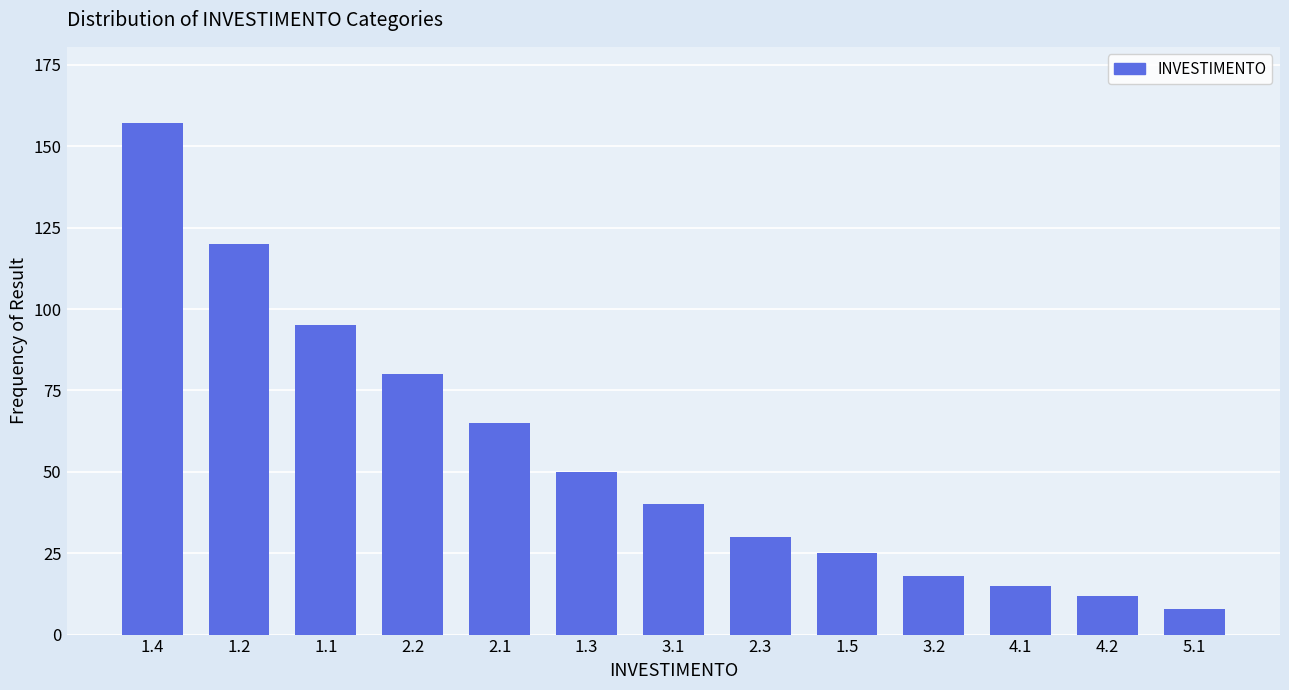

Reading left to right, transcribe all the data shown in this chart.

1.4=157	1.2=120	1.1=95	2.2=80	2.1=65	1.3=50	3.1=40	2.3=30	1.5=25	3.2=18	4.1=15	4.2=12	5.1=8